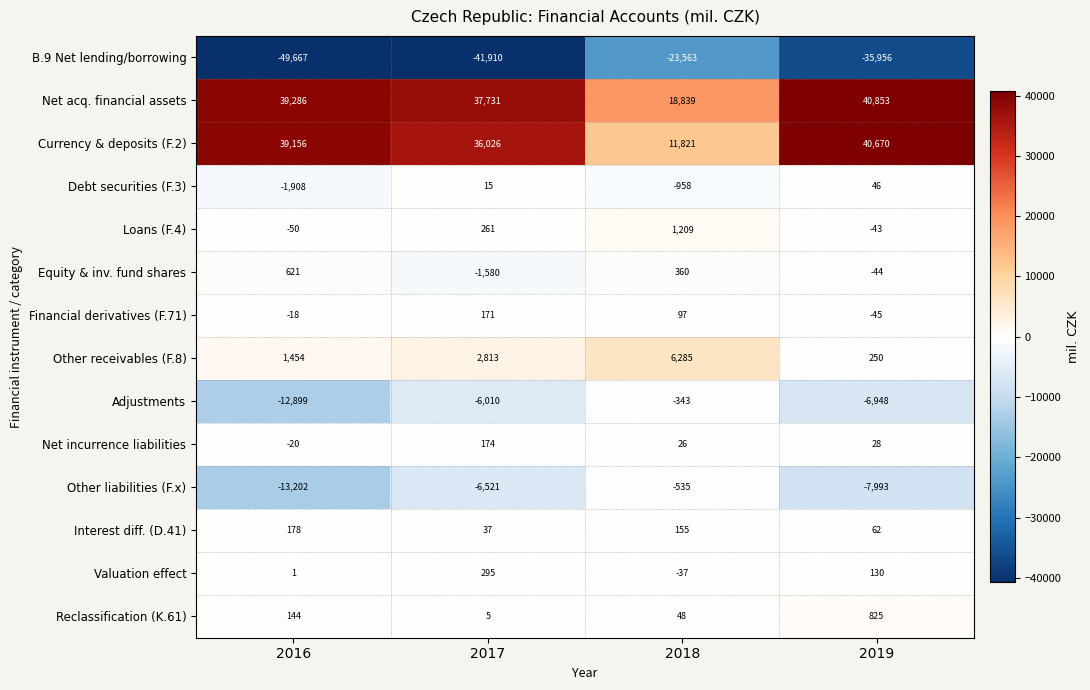

Which series has the largest total across all categories?

Net acq. financial assets